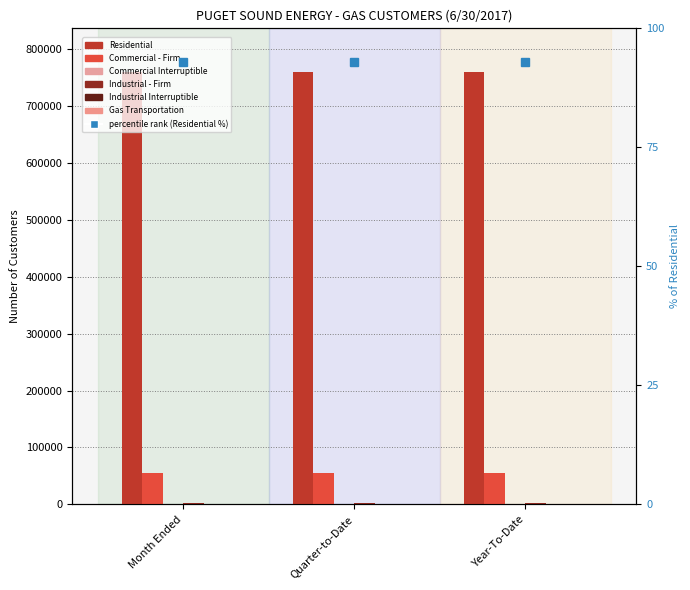

At how many categories does at least one series exceed 148949?

3